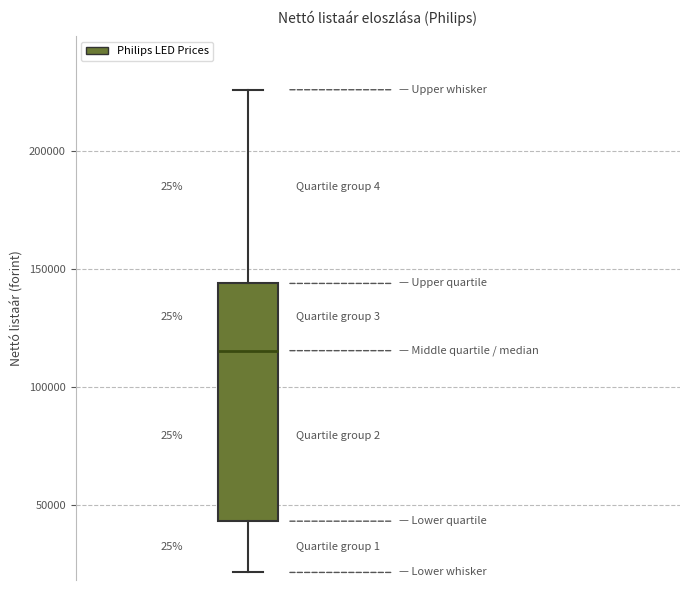

Transcribe this box plot: give where the median line is, the range the box spans, and where the two whiskers end, as read against the y-axis. The values are not printed on the chart, so give them approximately, as read against the axis.

median 115000, box 45000 to 145000, whiskers 20000 to 225000